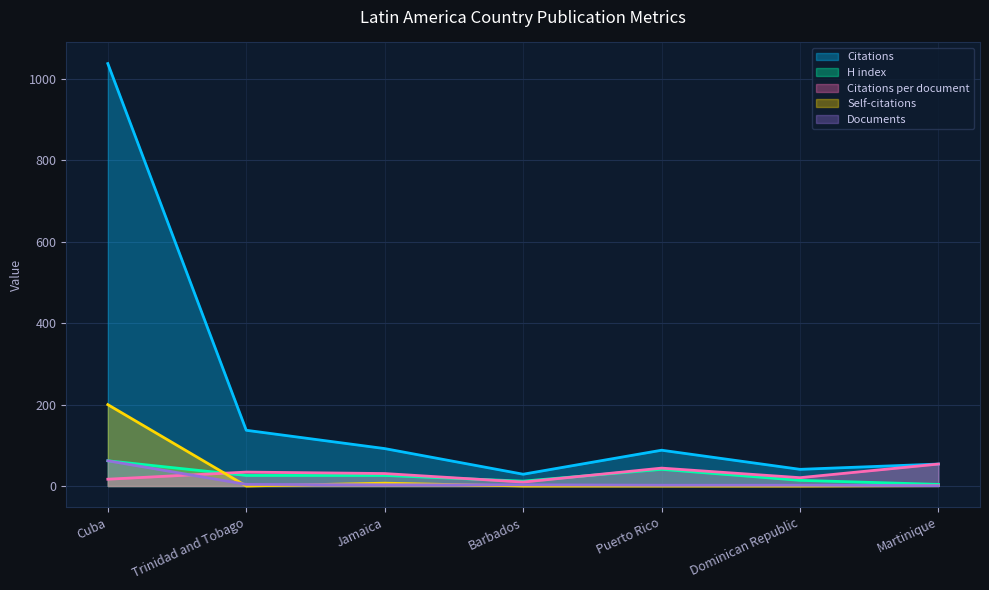

What is the value of the Documents point at the 4th from the left?

3.0